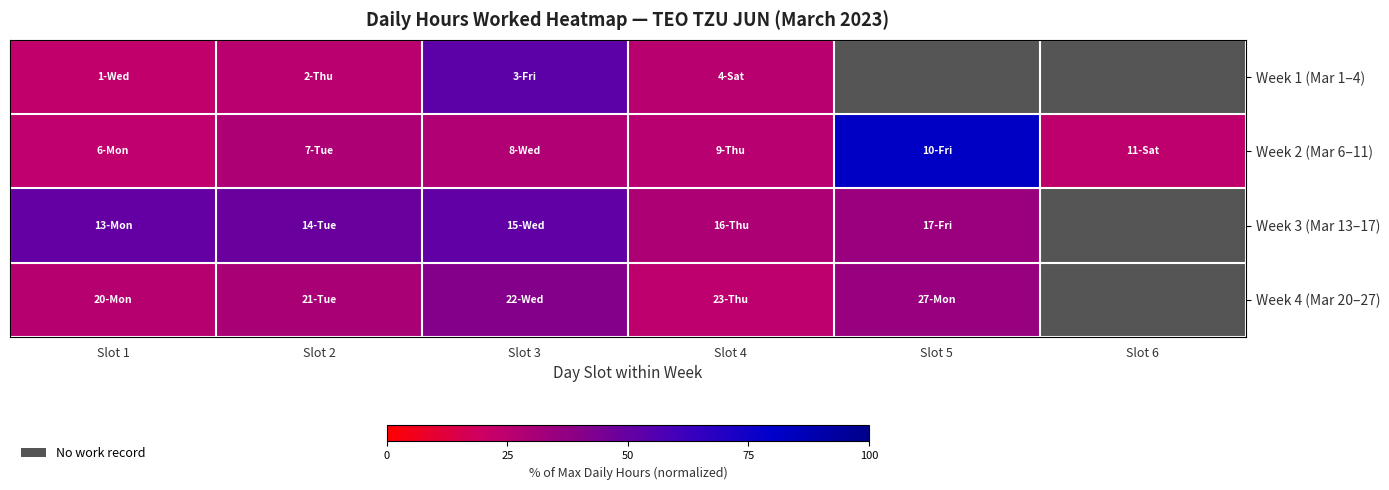

The value of Week 1 (Mar 1–4) at Slot 3 is 12.7. True or false?

False